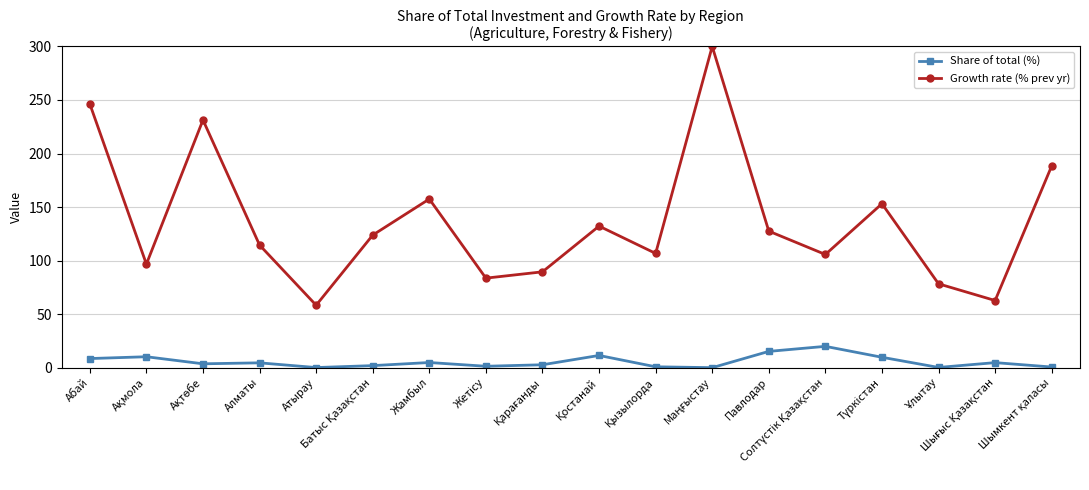

True or false: Growth rate (% prev yr) and Share of total (%) cross at least once.

False